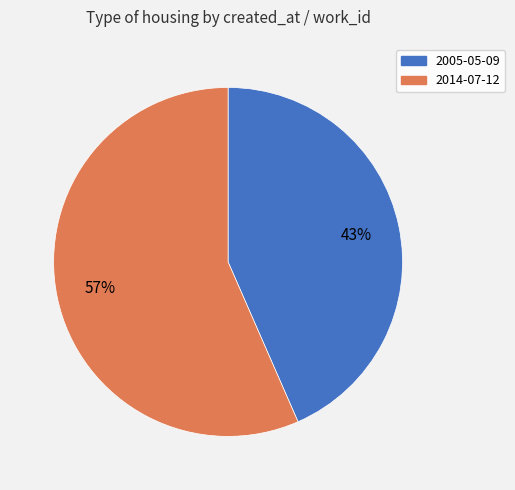

To the nearest percent, what percentage of the pie is 2014-07-12?

57%